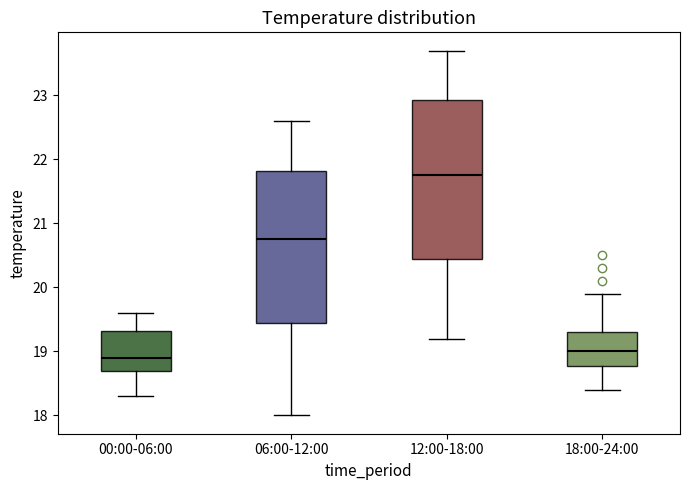

Reading left to right, transcribe this box plot: for each box, give where its median line is, the range the box spans, and where its two whiskers end, as read against the y-axis. The values are not printed on the chart, so give them approximately, as read against the axis.

00:00-06:00: median 18.9, box 18.7 to 19.3, whiskers 18.3 to 19.6
06:00-12:00: median 20.8, box 19.5 to 21.8, whiskers 18.0 to 22.6
12:00-18:00: median 21.8, box 20.5 to 22.9, whiskers 19.2 to 23.7
18:00-24:00: median 19.0, box 18.8 to 19.3, whiskers 18.4 to 19.9